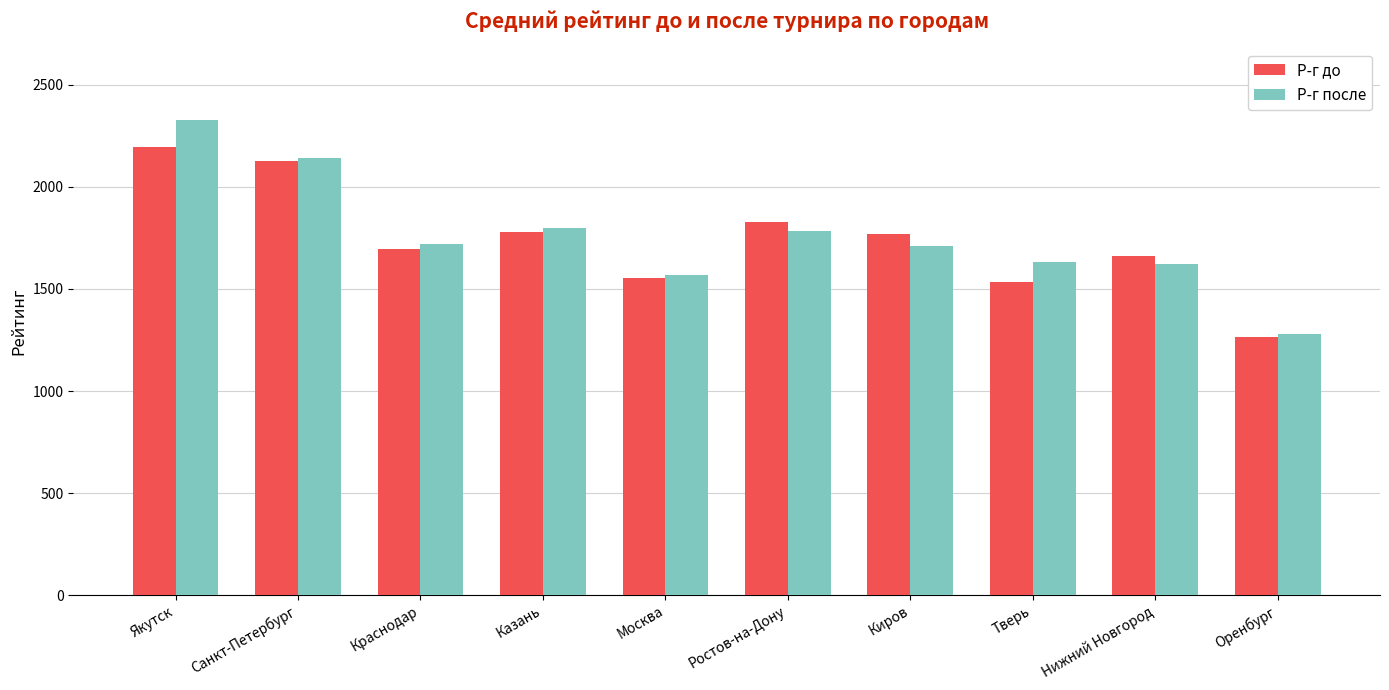

Which series has the largest range (max minus min)?

Р-г после